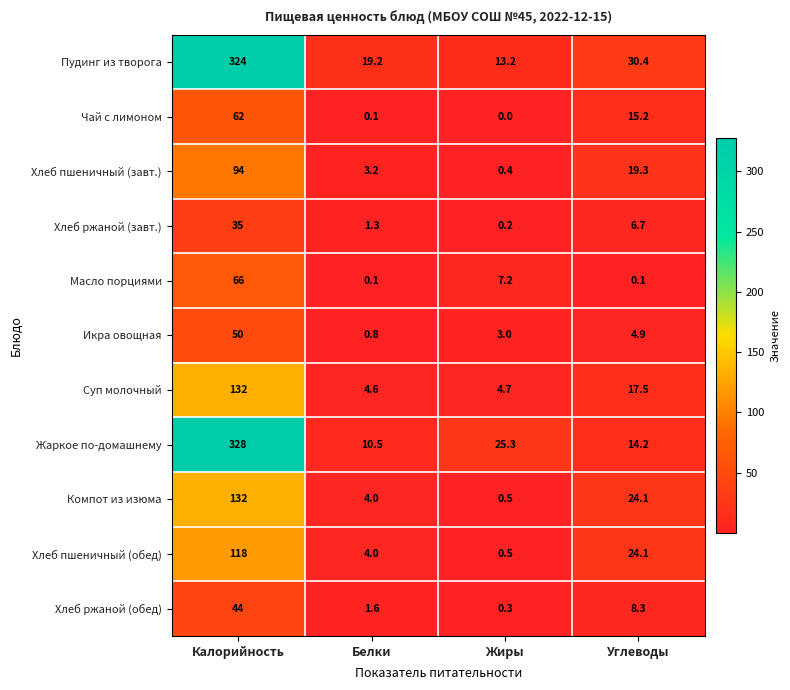

What is the difference between the highest and lowest values at Калорийность?

293.0